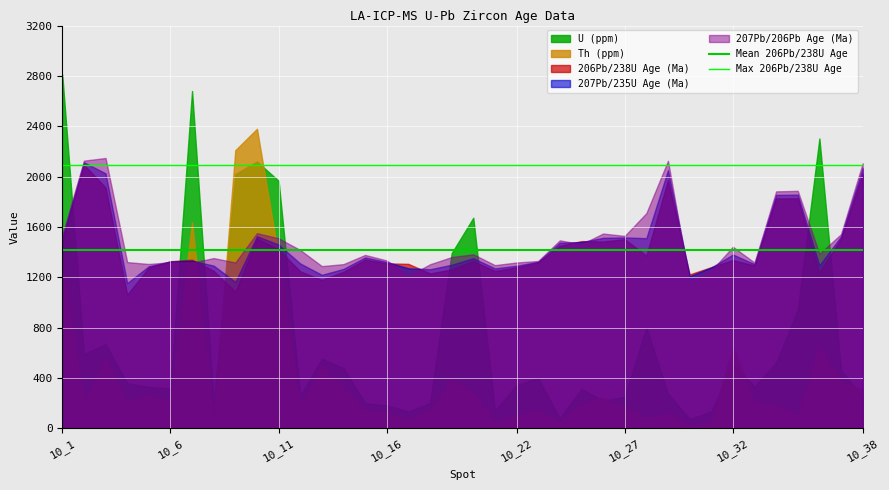

At which category is the sum across all series the highest?

10_1